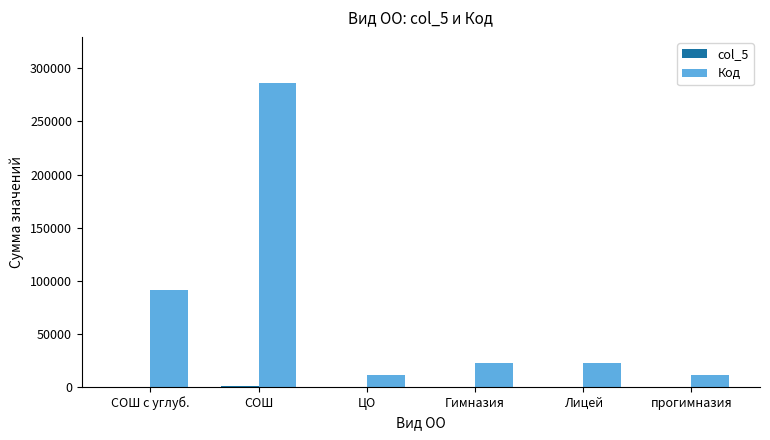

The value of Код at СОШ is 72801. True or false?

False